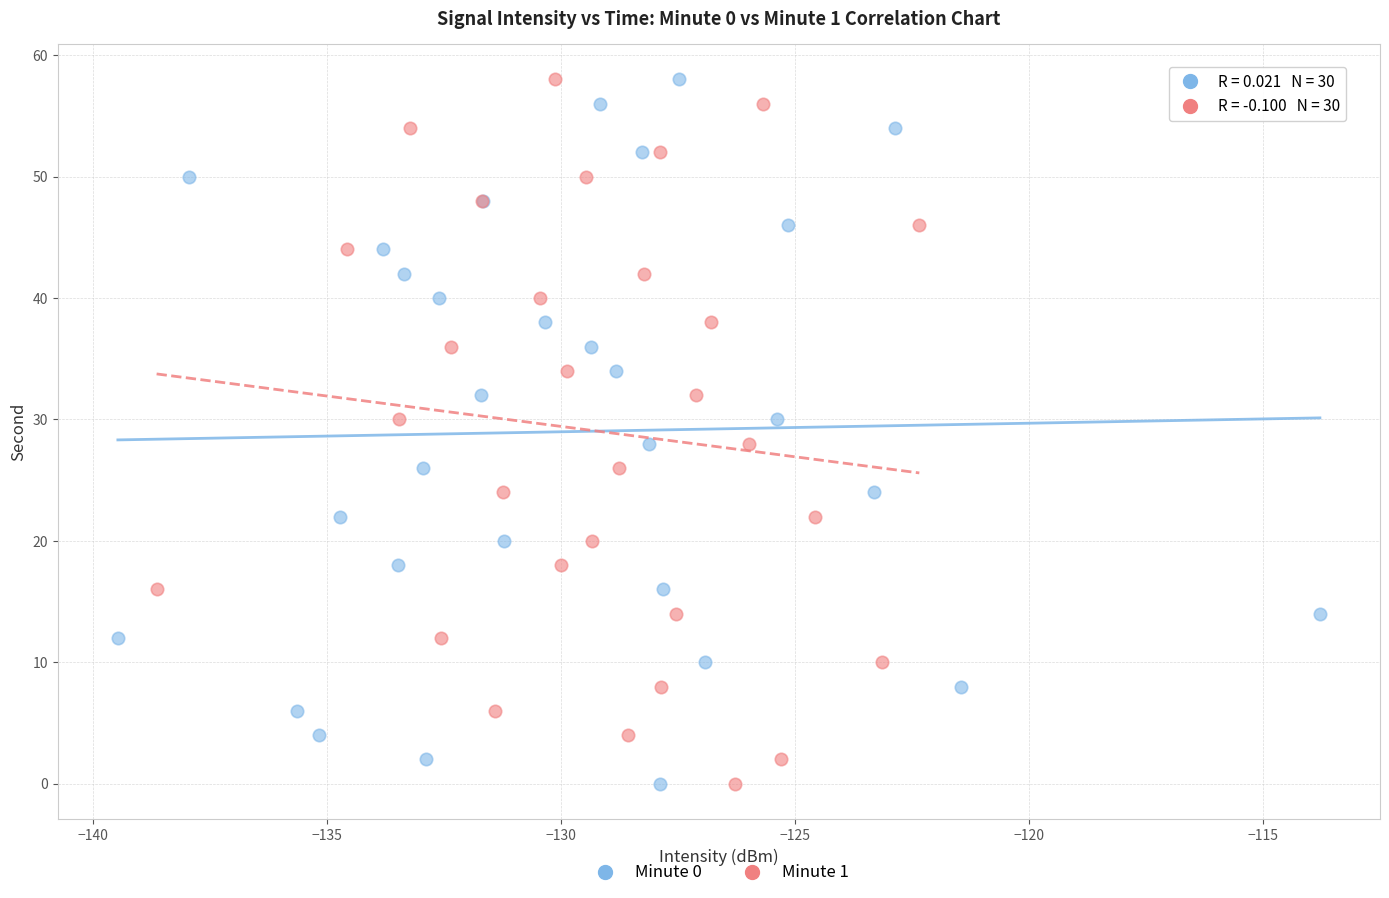

What are all the series names shown in the legend?

Minute 0, Minute 1